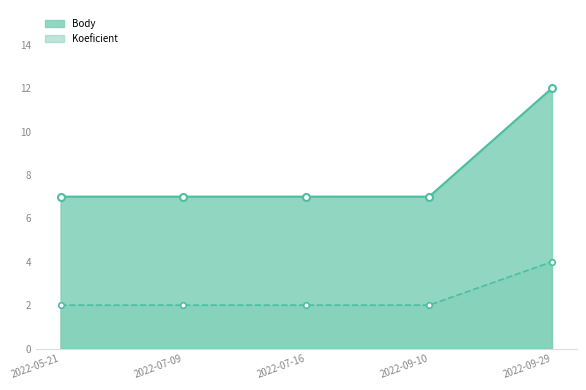

Rank the series by their average value, from lowest to highest.

Koeficient_line, Body_line